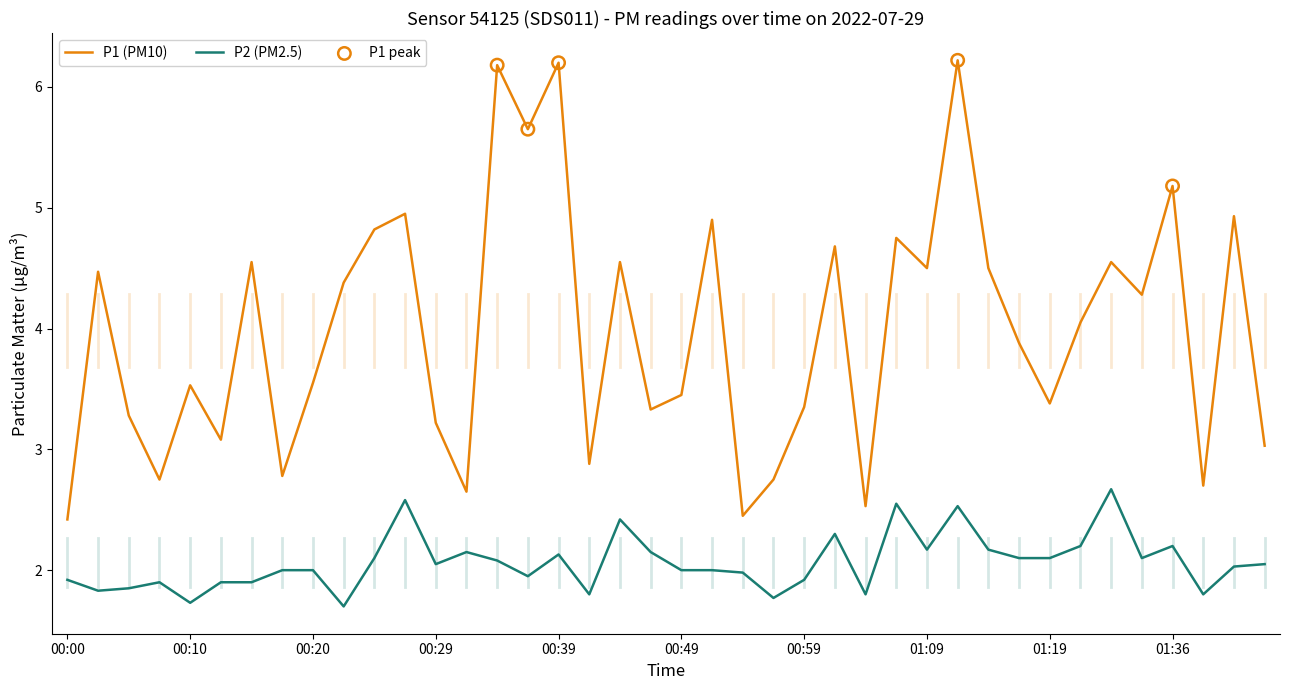

Which series has the largest range (max minus min)?

P1 (PM10)